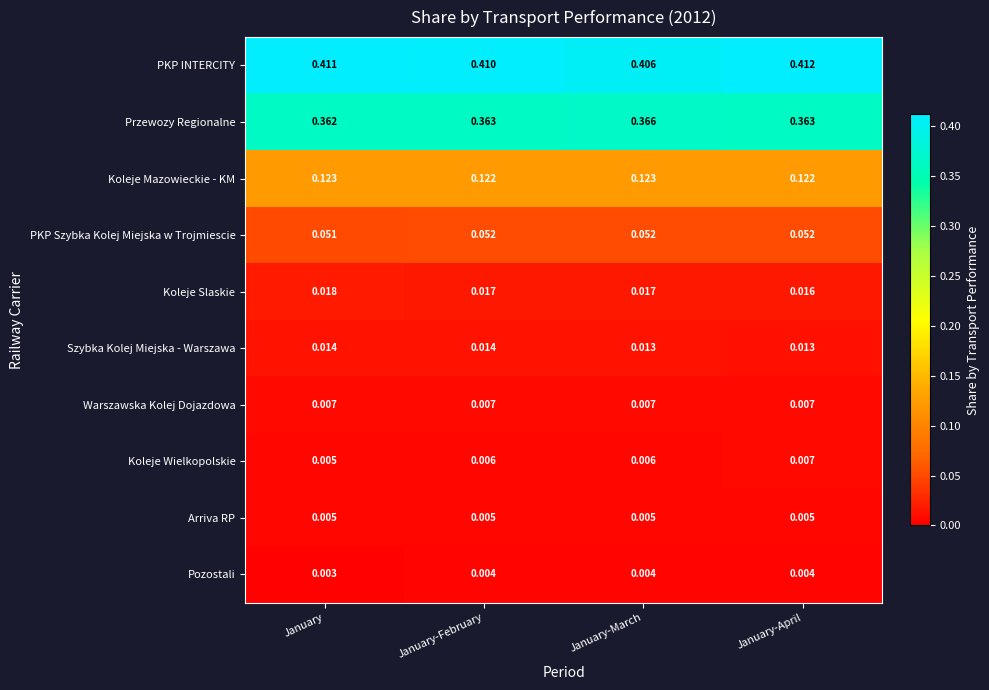

At which category is the sum across all series the highest?

January-April